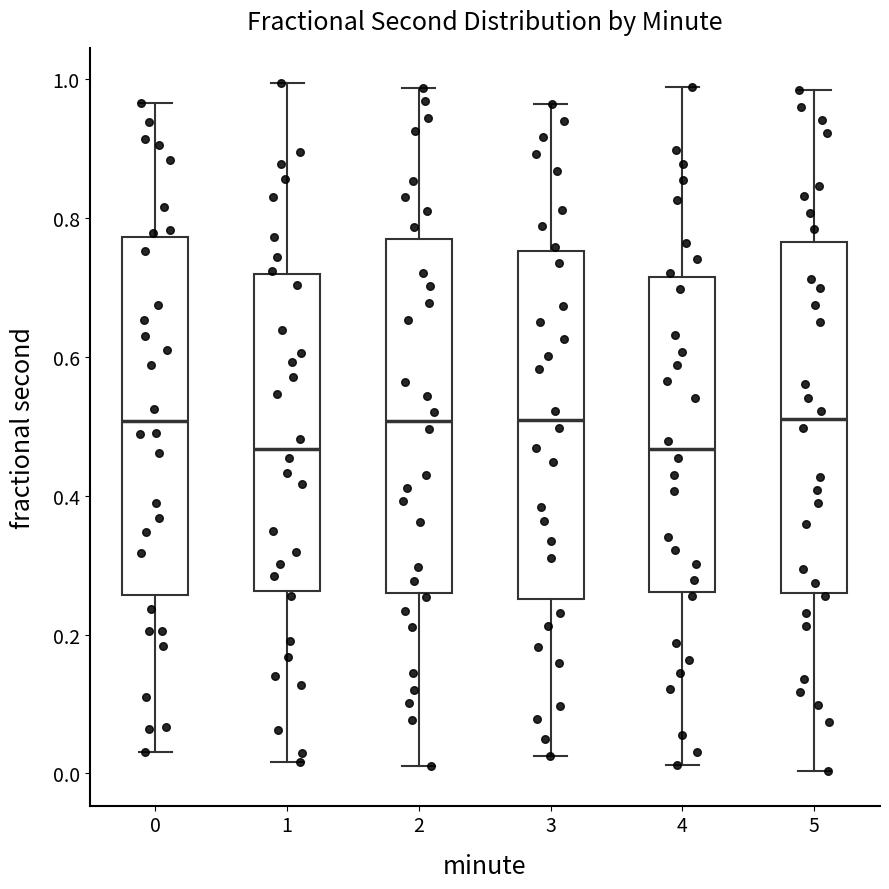

Reading left to right, read every box against the y-axis: the position of its median line, the range the box covers, and the ends of its whiskers. The values are not printed on the chart, so give them approximately, as read against the axis.

0: median 0.50, box 0.26 to 0.78, whiskers 0.04 to 0.96
1: median 0.46, box 0.26 to 0.72, whiskers 0.02 to 1.00
2: median 0.50, box 0.26 to 0.78, whiskers 0.02 to 0.98
3: median 0.50, box 0.26 to 0.76, whiskers 0.02 to 0.96
4: median 0.46, box 0.26 to 0.72, whiskers 0.02 to 0.98
5: median 0.52, box 0.26 to 0.76, whiskers 0.00 to 0.98